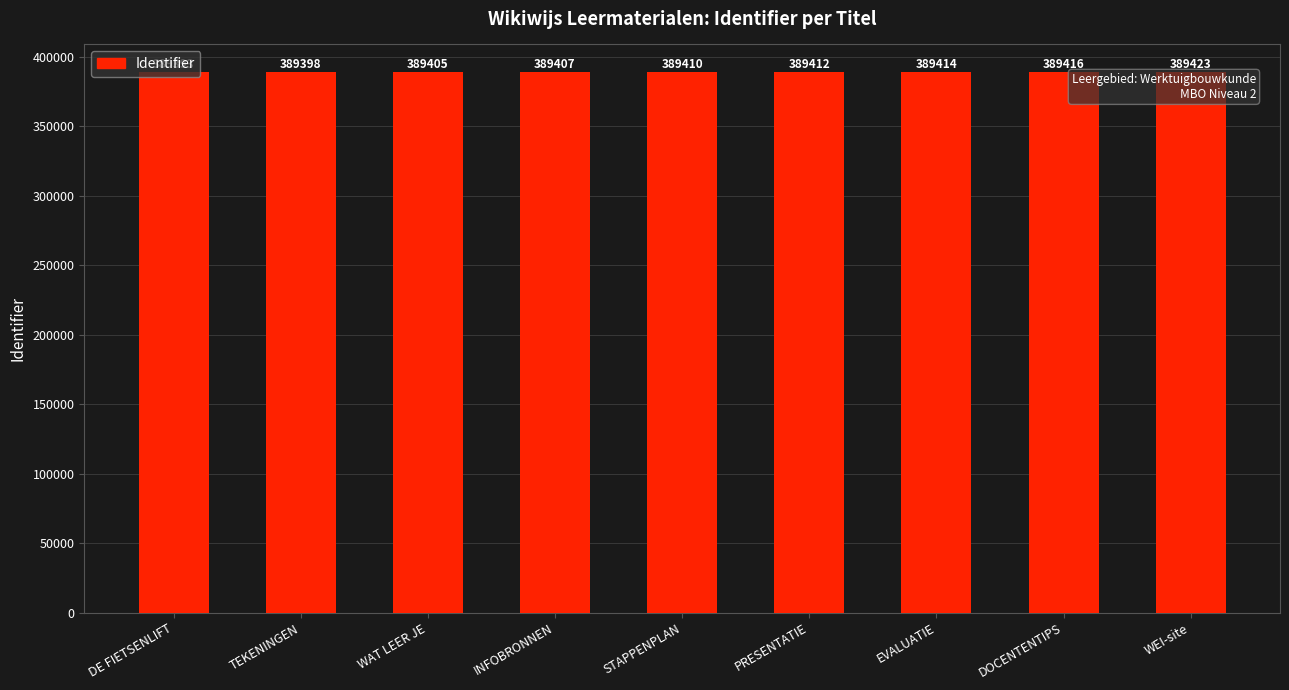

Does the chart contain any negative values?

No